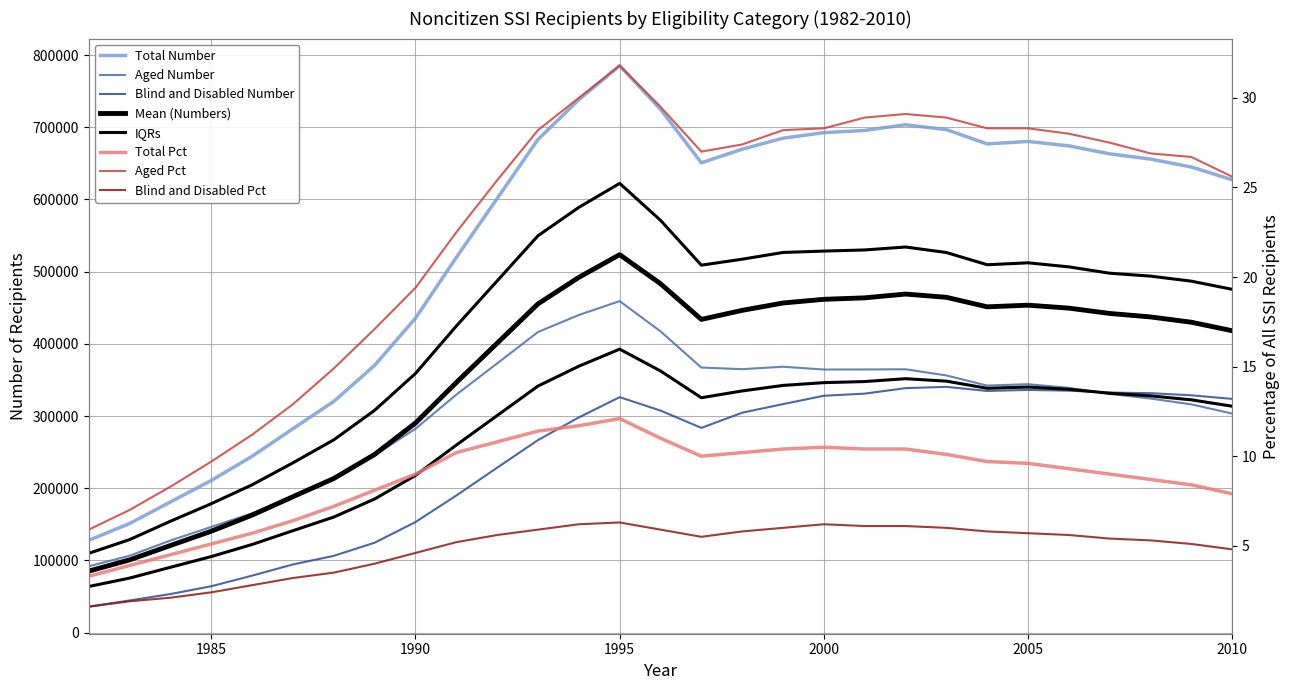

At how many categories does at least one series exceed 693785?

6